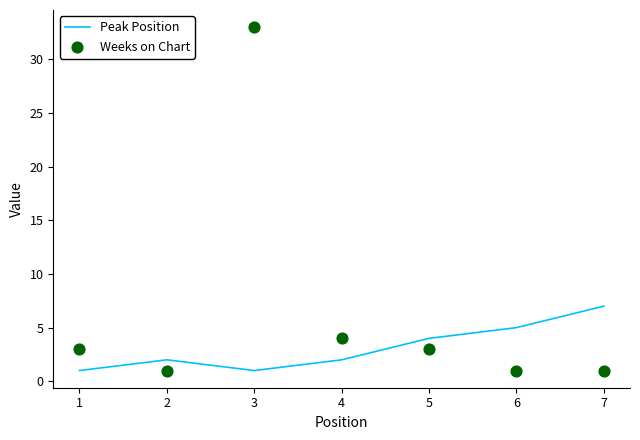

At how many categories does at least one series exceed 10?

1